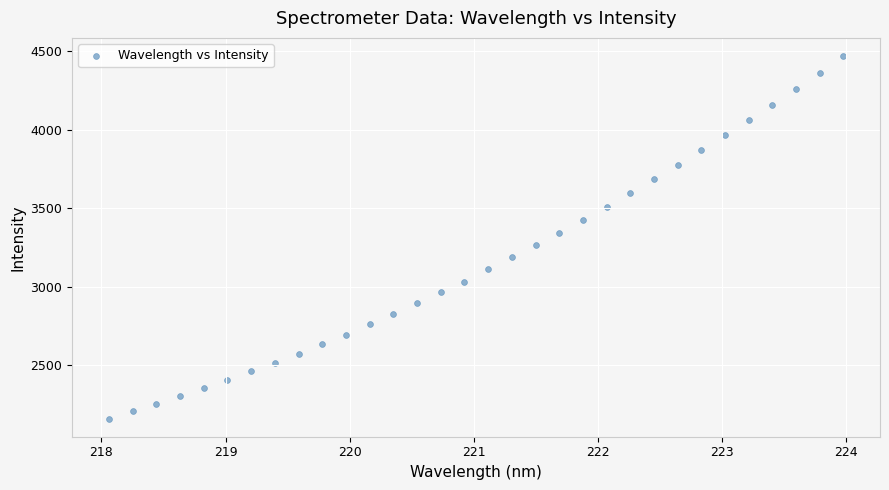

What is the range of Y values (max minus min)?

2310.0